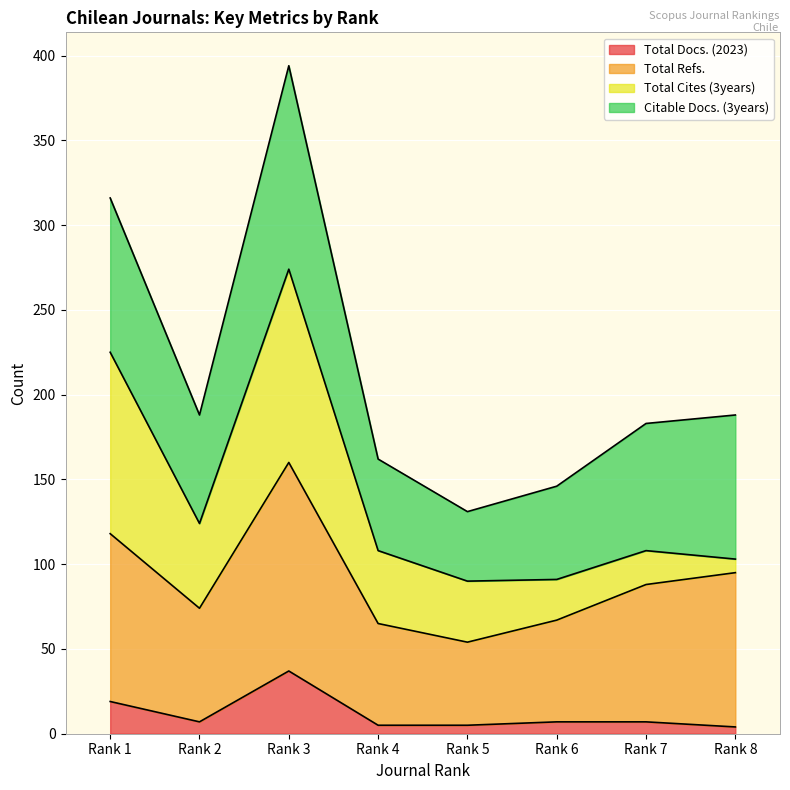

At which category does Total Refs. reach its first local valley?

Rank 2